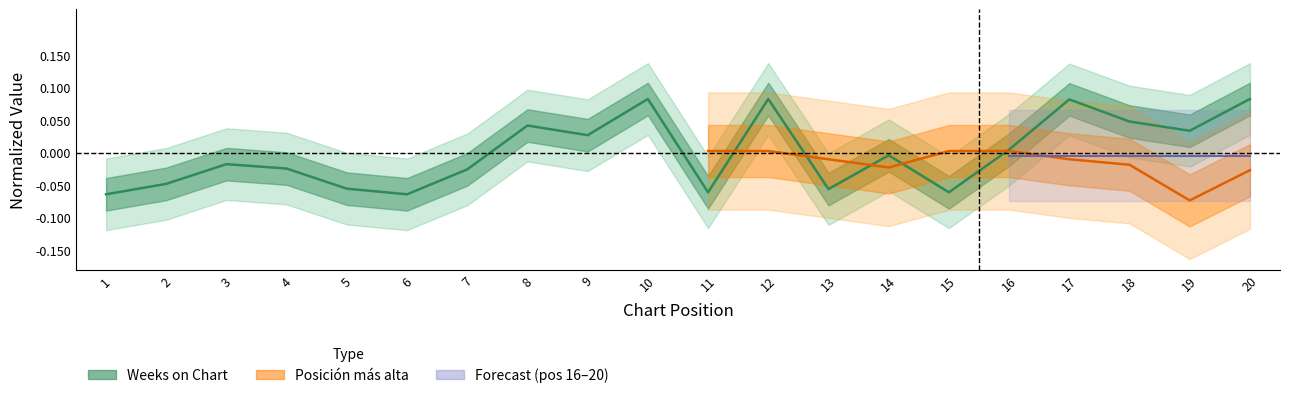

What is the difference between the values at 14 and 20?

0.1